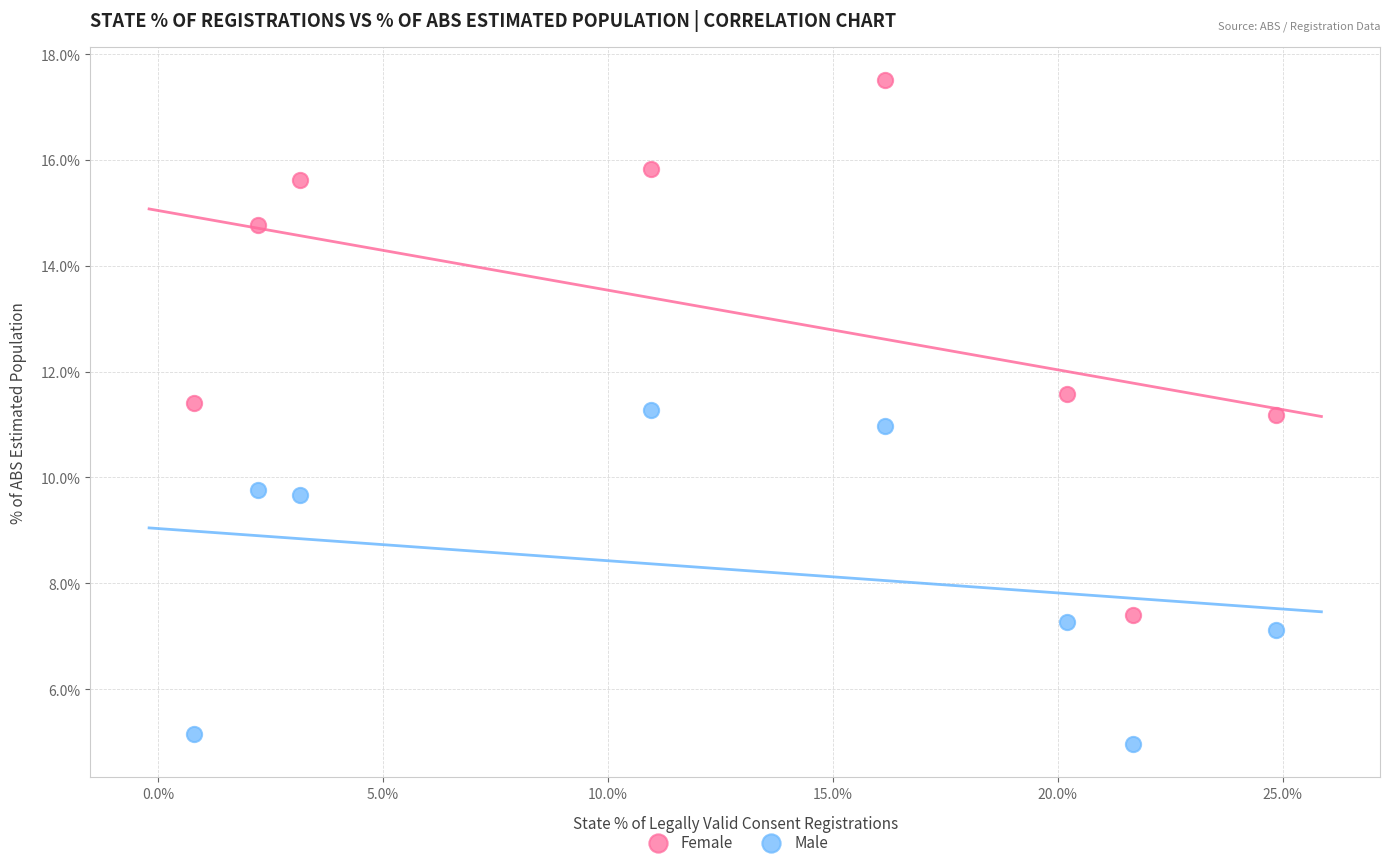

Which series reaches the minimum Y coordinate?

Male